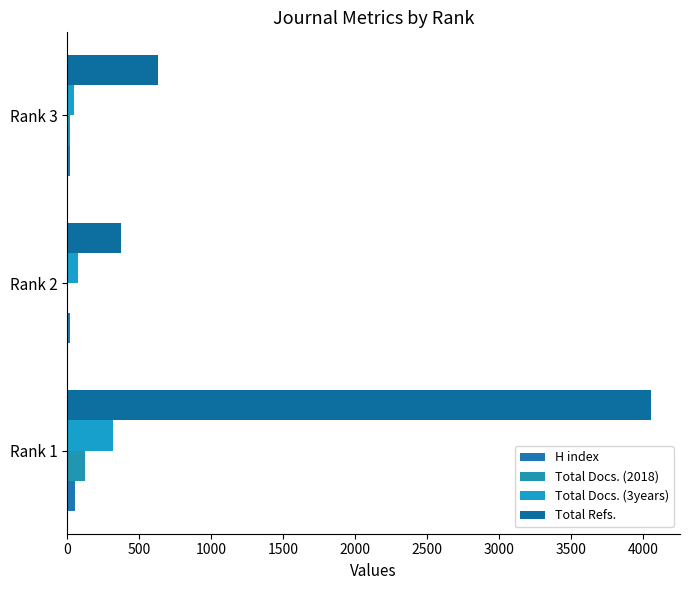

Count the number of categories in the chart.

3